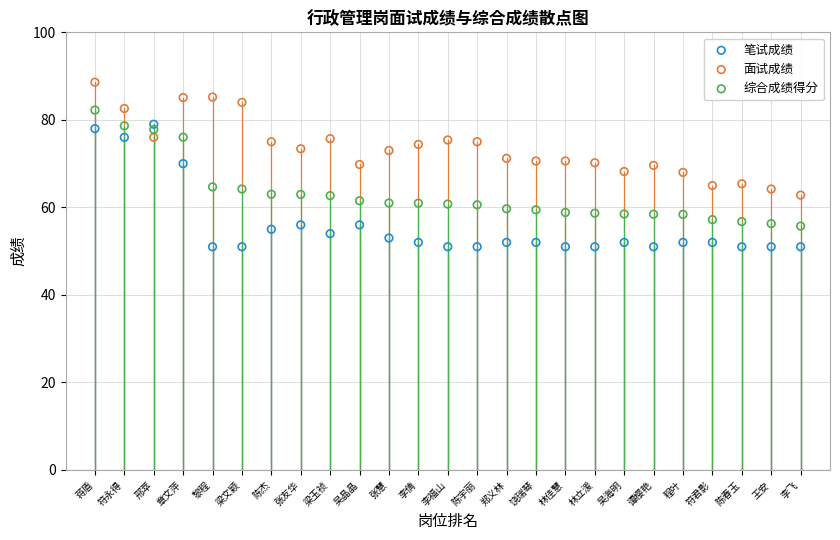

Which series has the largest Y range (max minus min)?

笔试成绩